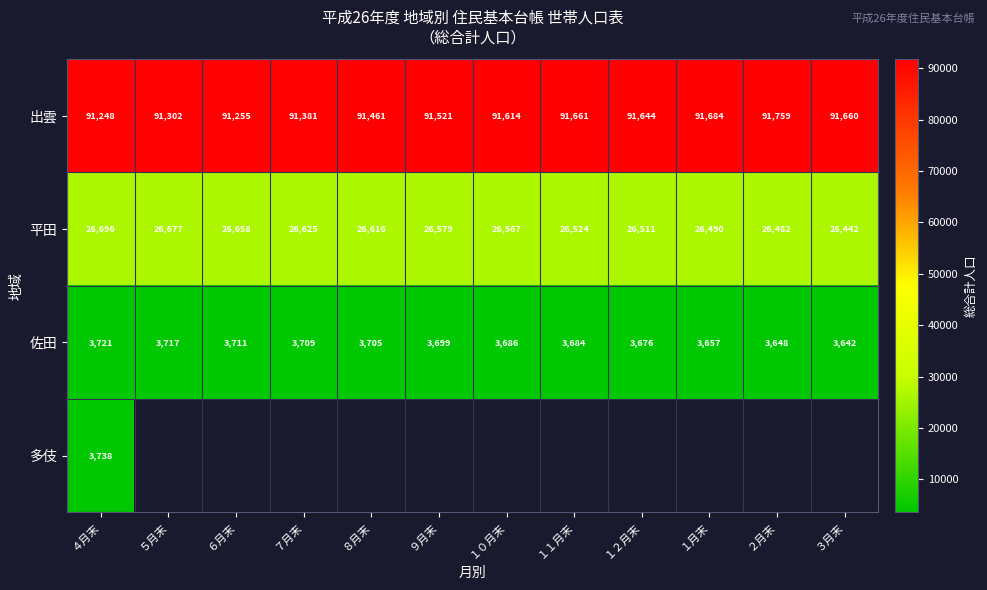

Rank the categories by 出雲 value from lowest to highest.

４月末, ６月末, ５月末, ７月末, ８月末, ９月末, １０月末, １２月末, ３月末, １１月末, １月末, ２月末